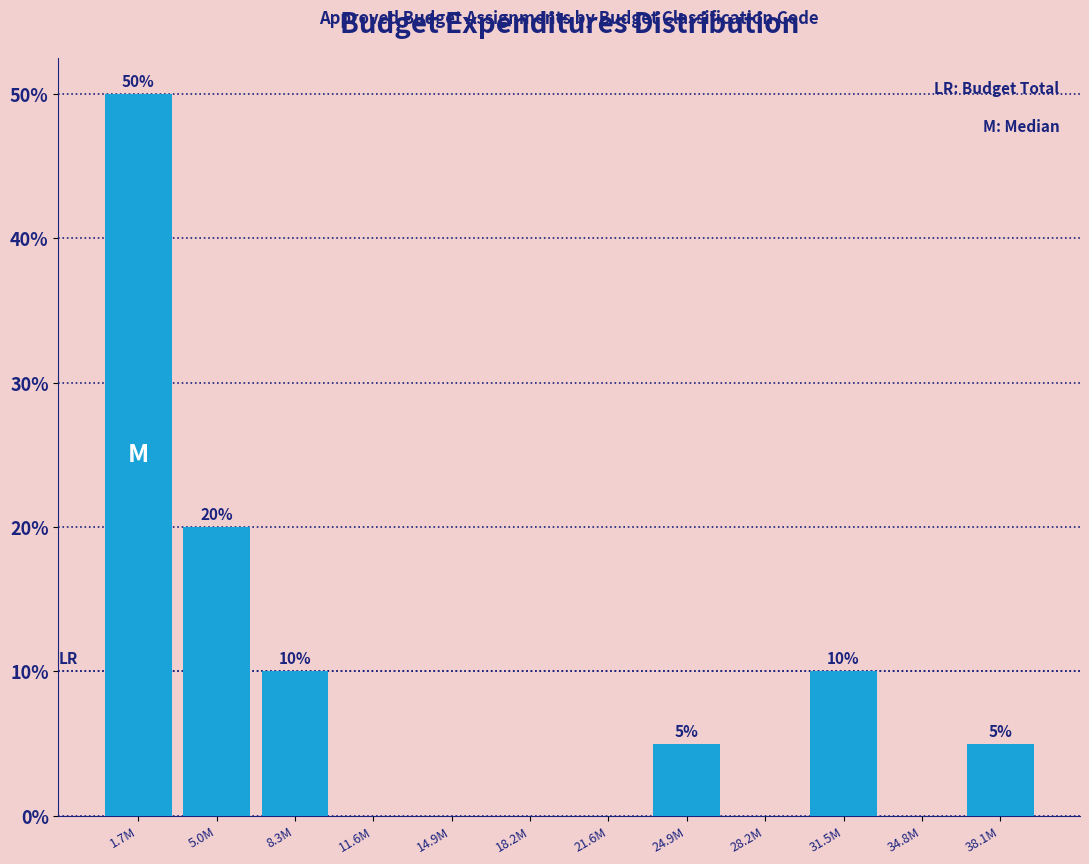

Reading left to right, transcribe all the data shown in this chart.

1.7M=50	5.0M=20	8.3M=10	11.6M=0	14.9M=0	18.2M=0	21.6M=0	24.9M=5	28.2M=0	31.5M=10	34.8M=0	38.1M=5